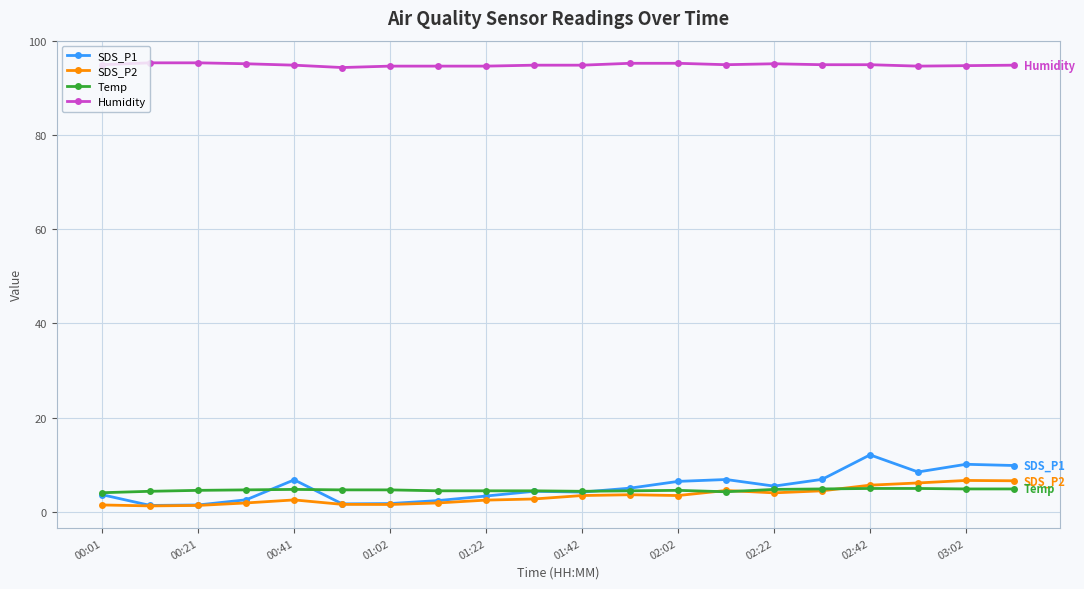

Which series has the largest total across all categories?

Humidity